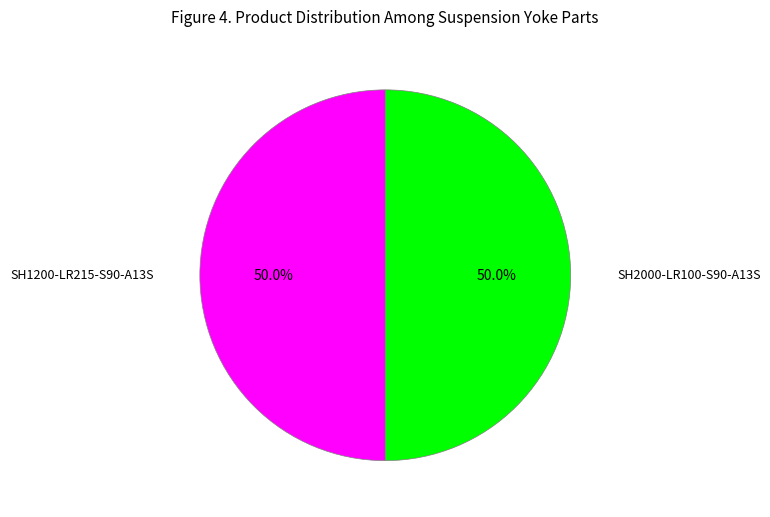

To the nearest percent, what percentage of the pie is SH1200-LR215-S90-A13S?

50%